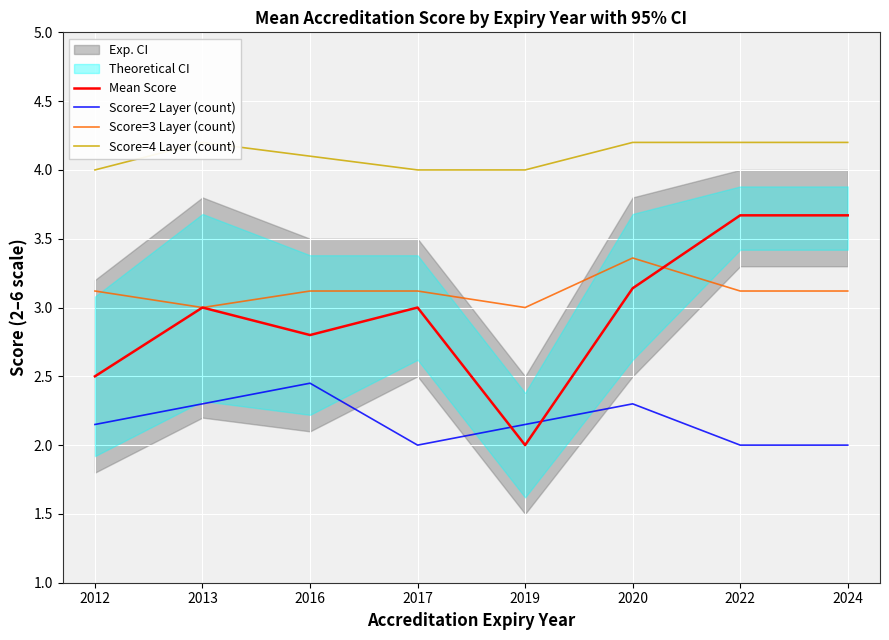

True or false: Mean Score and Score=2 Layer (count) intersect in this chart.

True